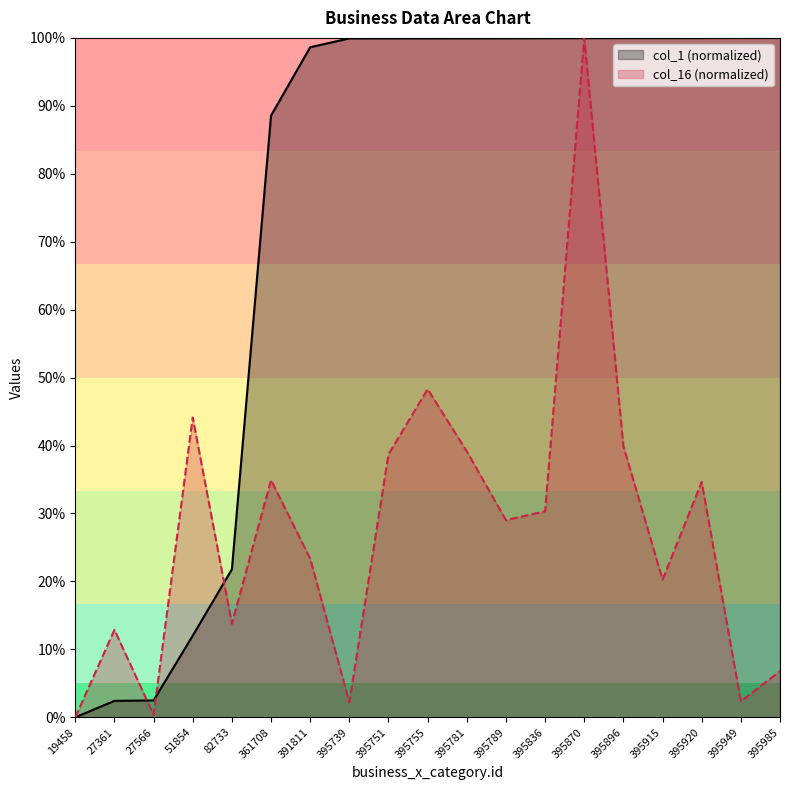

List the labels in order of col_16 value, largest first.

395870, 395755, 51854, 395896, 395781, 395751, 361708, 395920, 395836, 395789, 391811, 395915, 82733, 27361, 395985, 395949, 395739, 27566, 19458